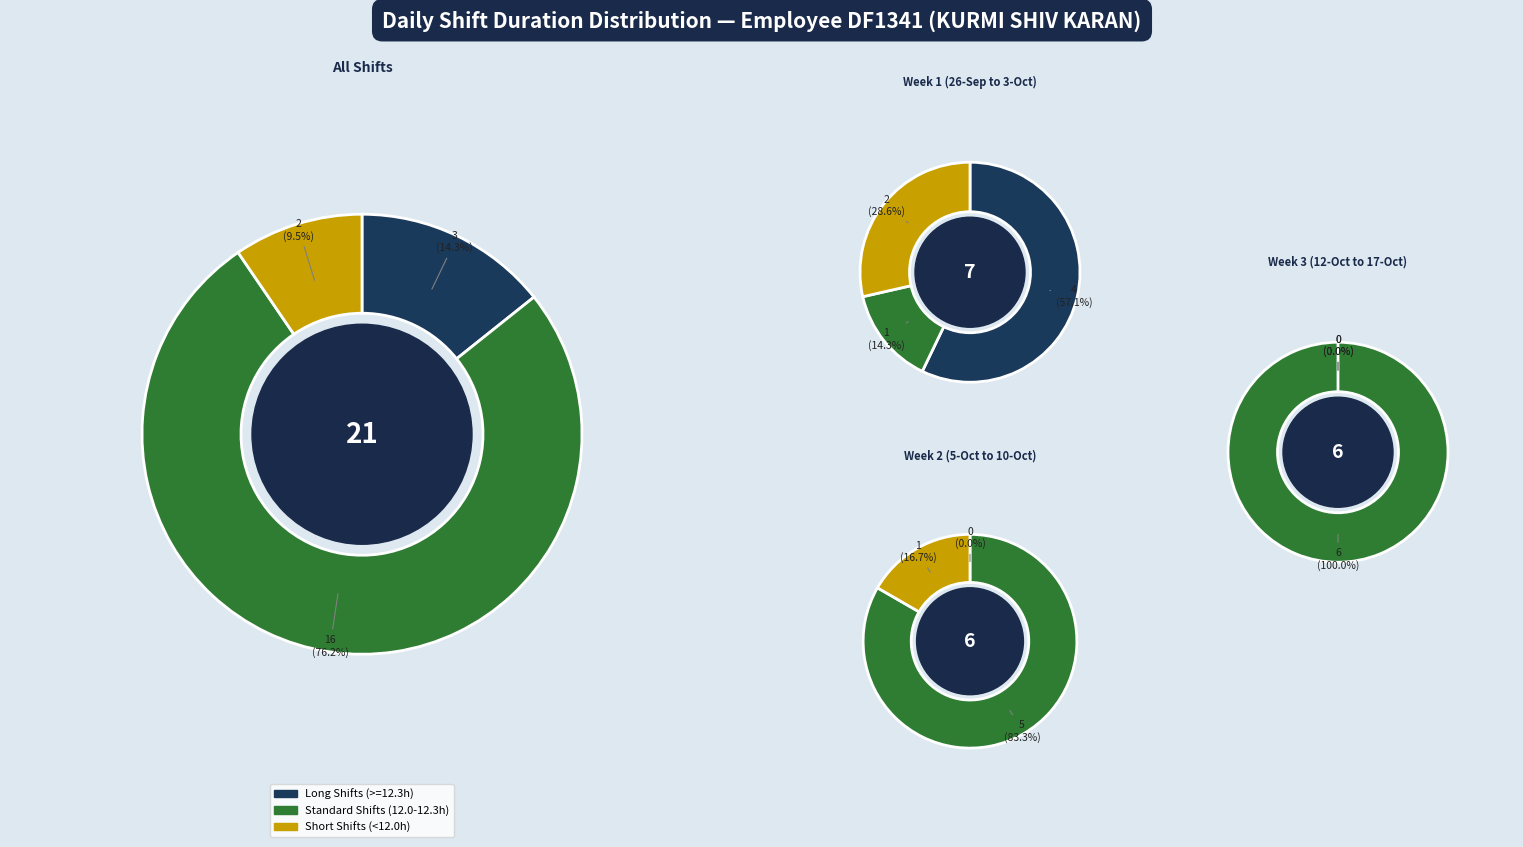

Is it true that 16 is 12% of the pie?

False